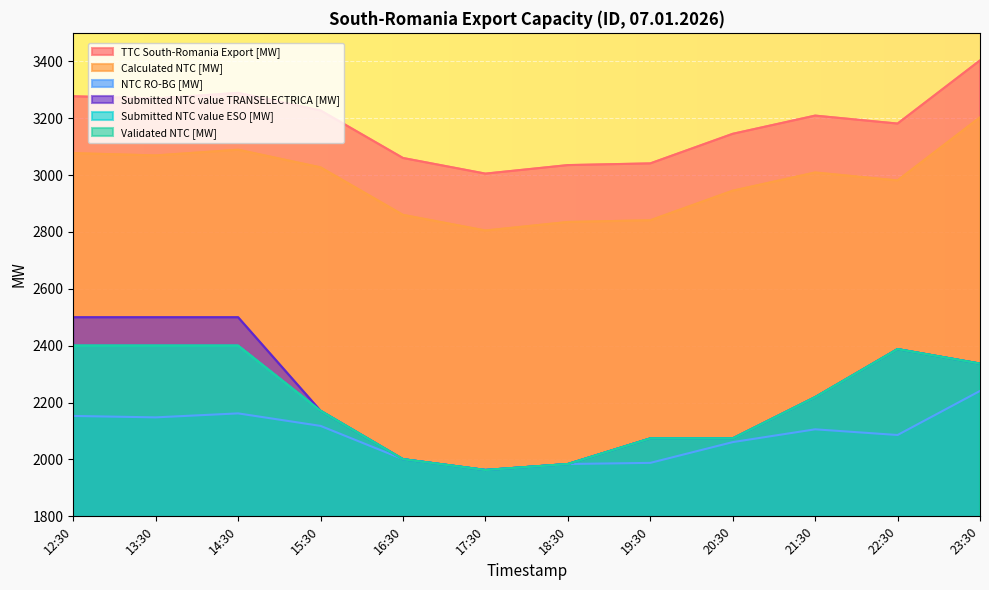

What is the sum of all Submitted NTC value TRANSELECTRICA [MW] values?

26711